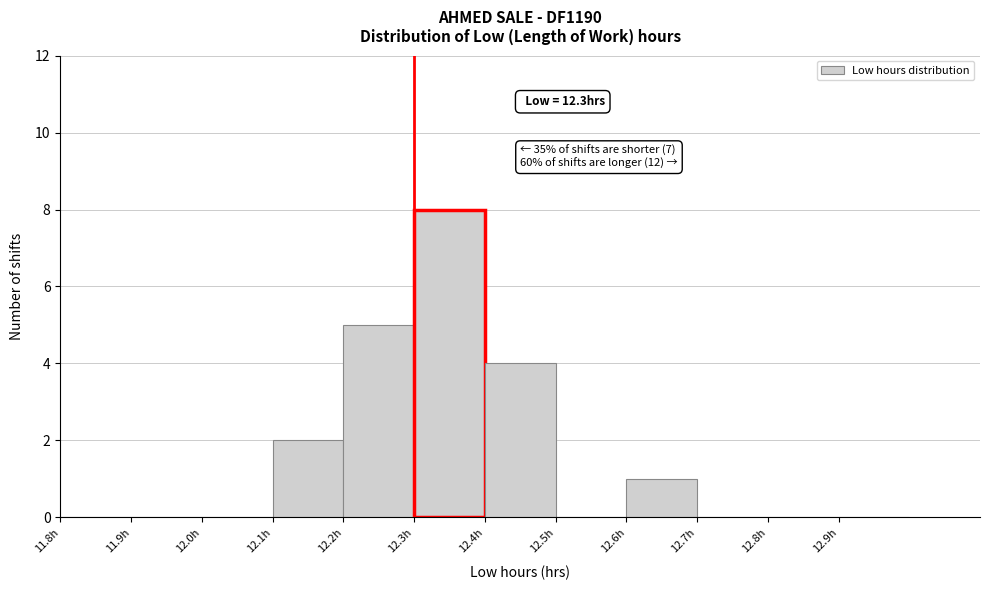

Which range on the x-axis has the tallest bar?

12.3 to 12.4